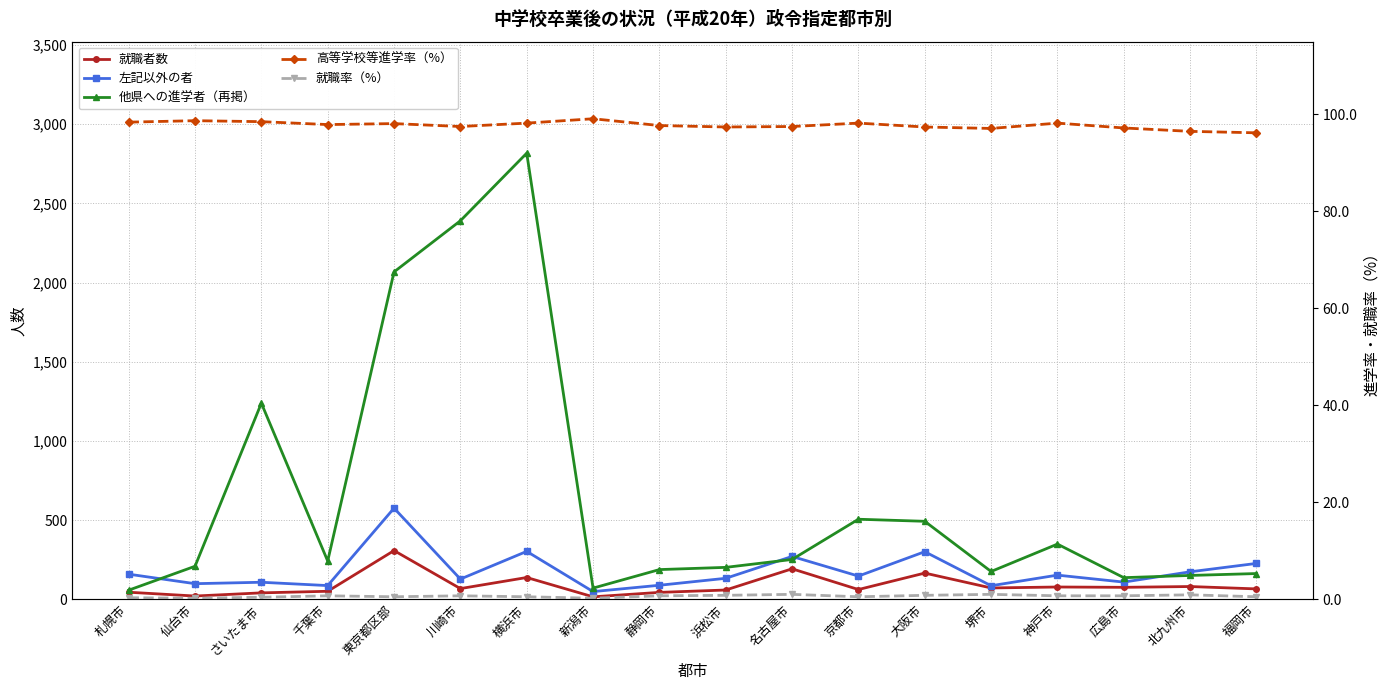

At which category is the sum across all series the highest?

横浜市